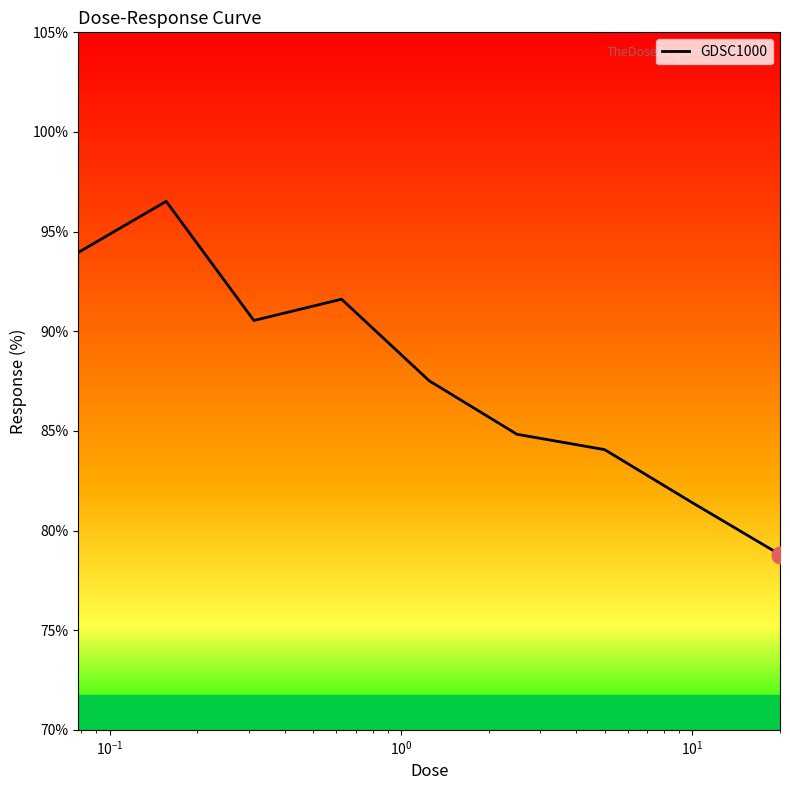

What is the difference between the second highest and minimum values?

15.2